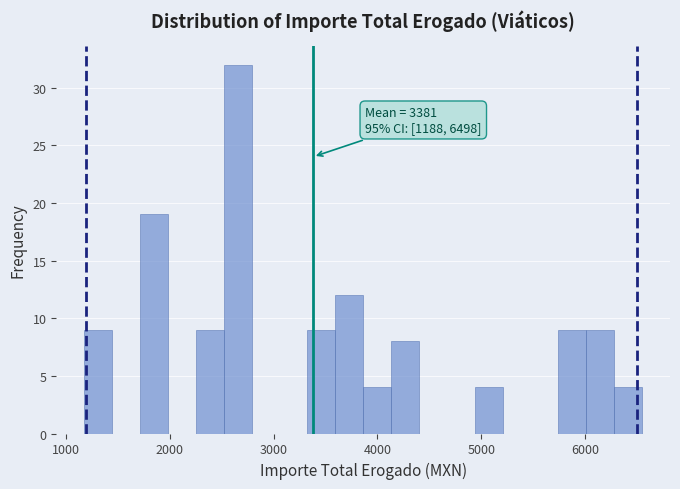

Read against the x-axis, roughly where is the centre of the tallest bar?

2700